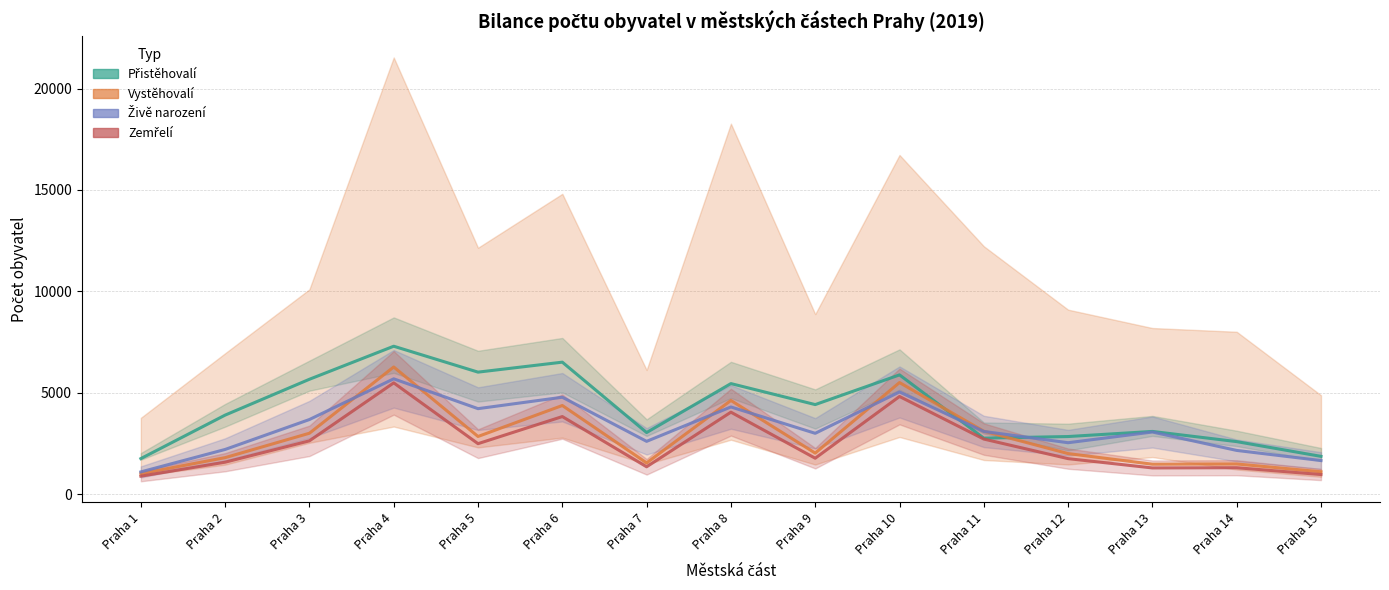

How many lines are shown in the chart?

4